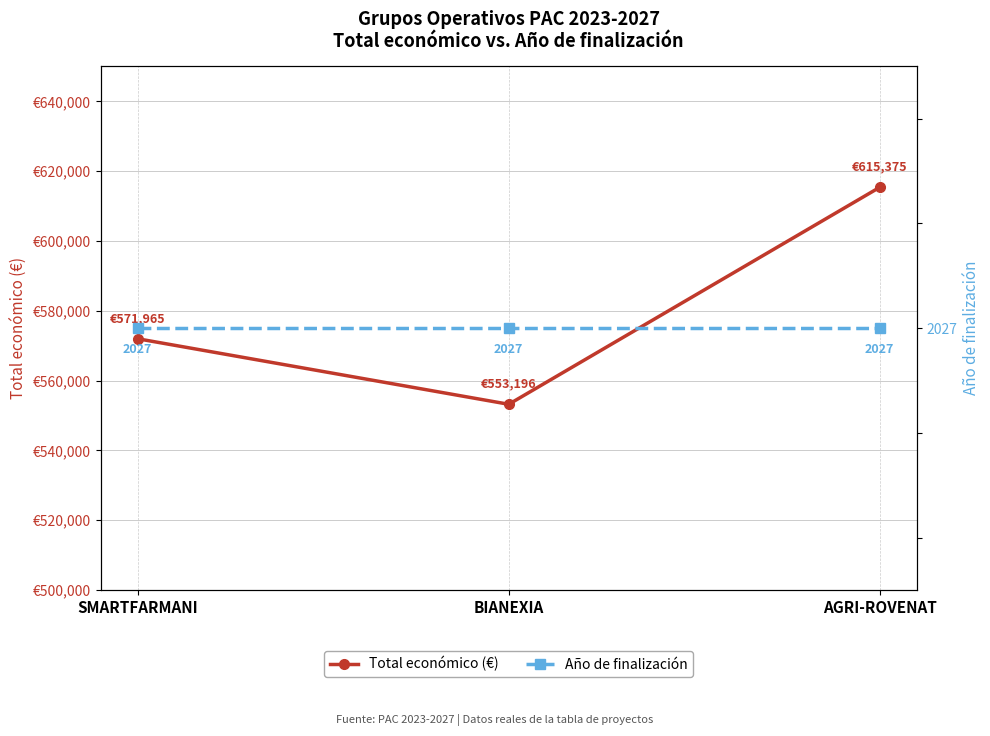

Where does the Total económico (€) series first go above 571965?

AGRI-ROVENAT